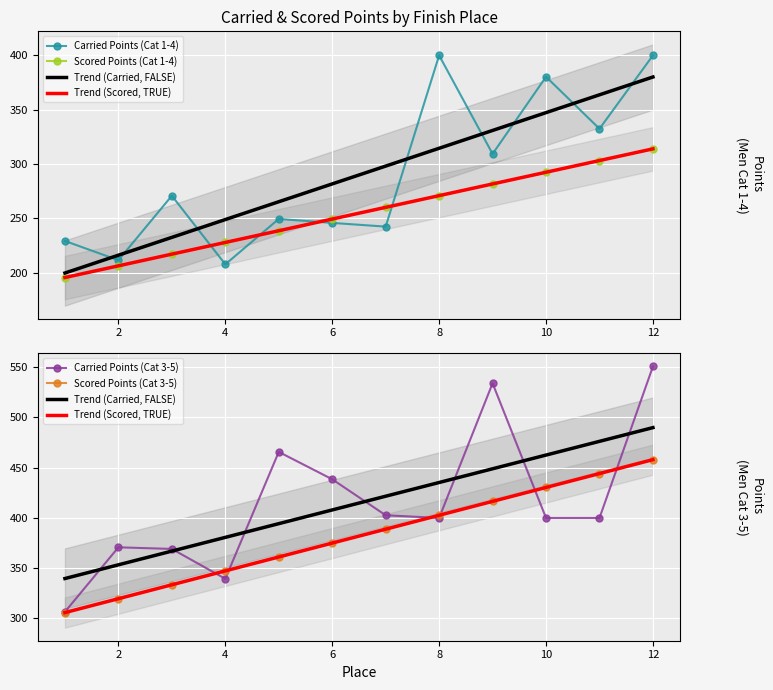

Where is the first local minimum for Men Cat 3-5 Carried?

4